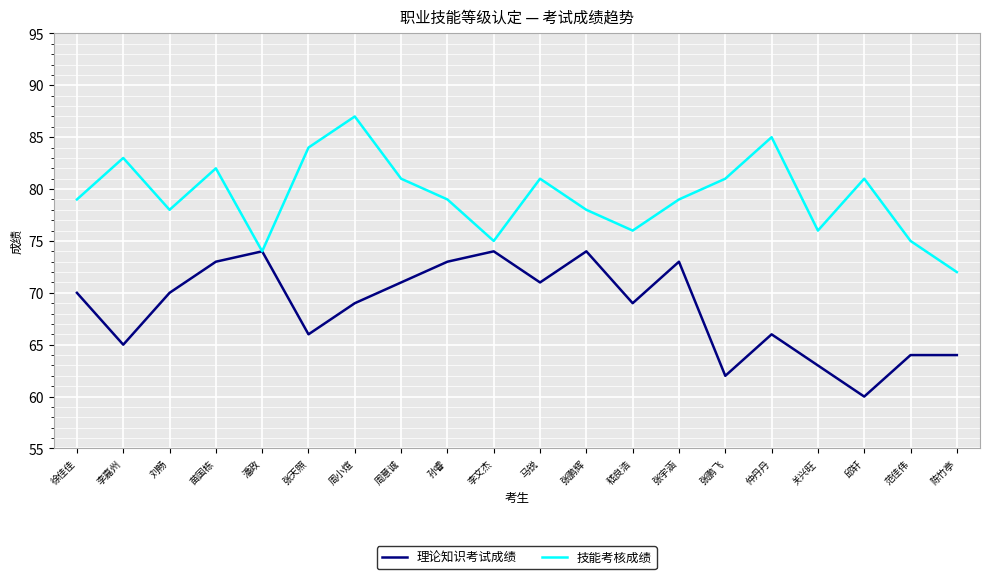

How many lines are shown in the chart?

2